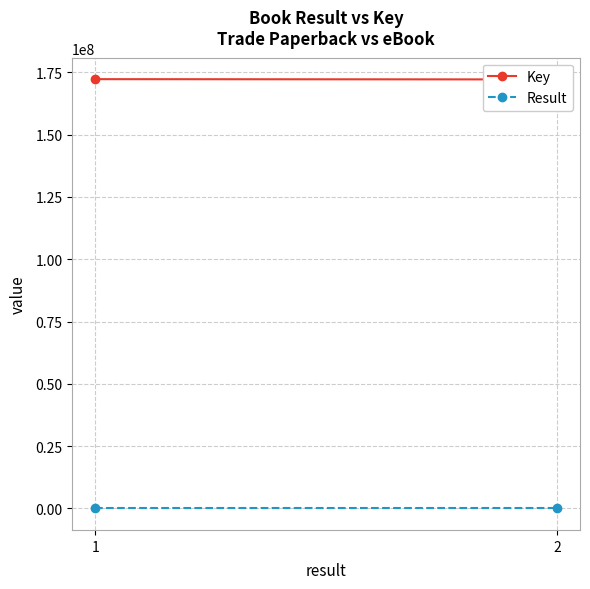

What are all the series names shown in the legend?

Key, Result